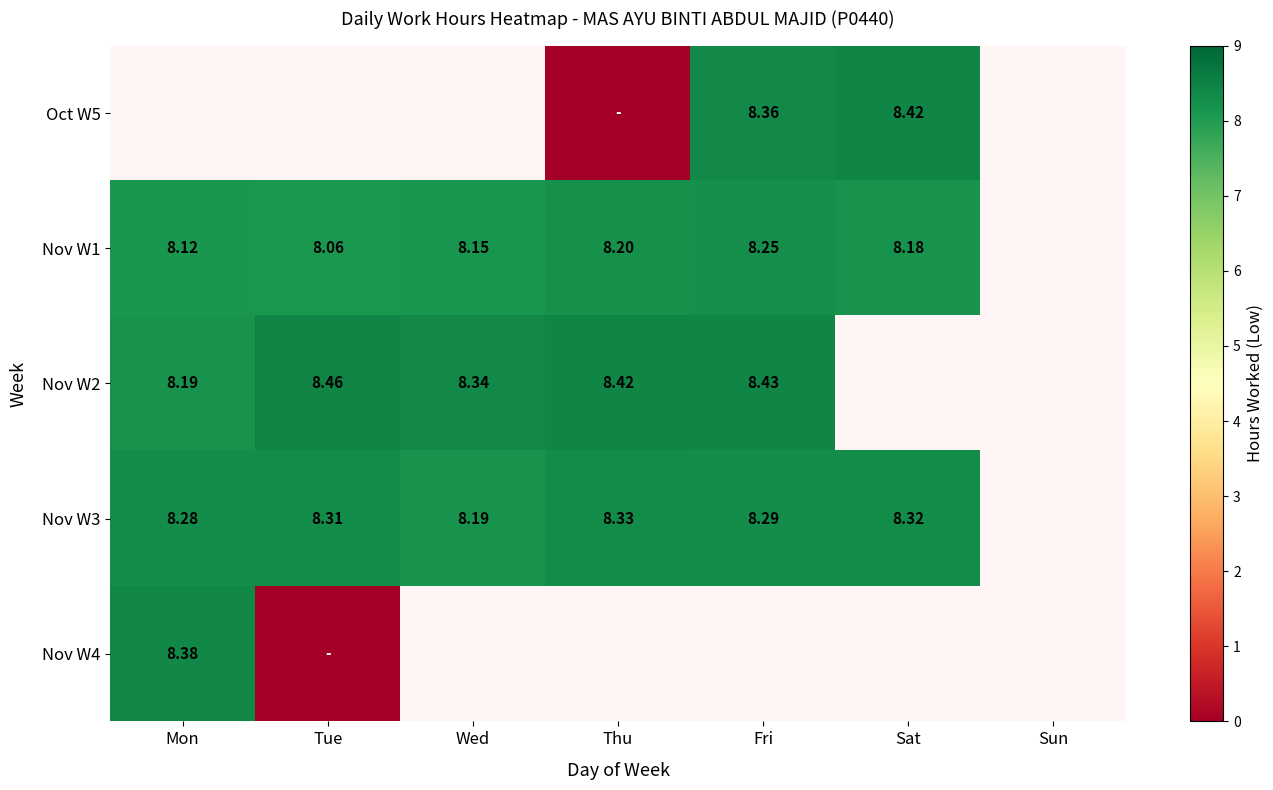

Between Wed and Fri, which is larger?

Fri